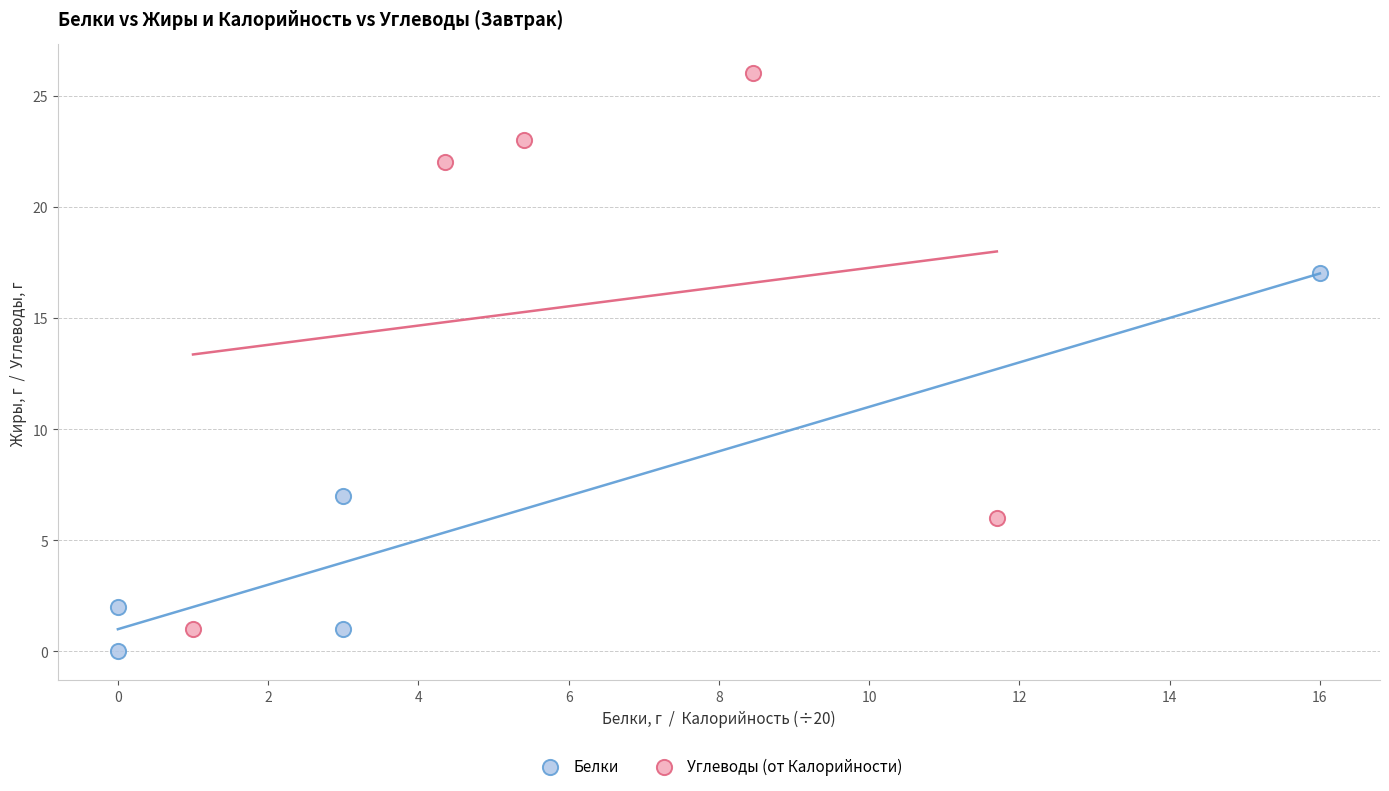

Which series reaches the maximum Y coordinate?

Углеводы (от Калорийности)